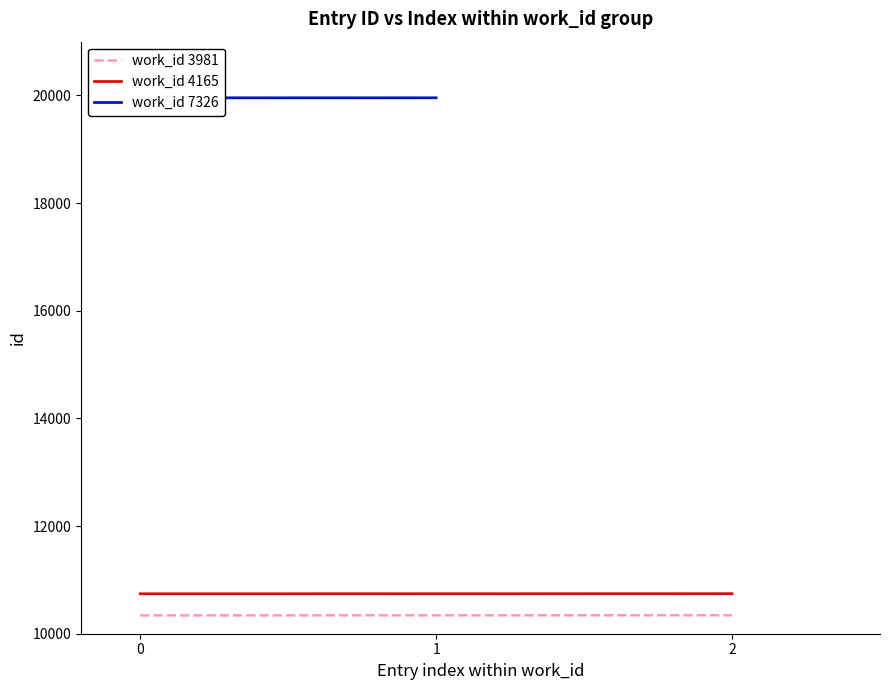

Is the value of work_id 3981 at 0 greater than the value of work_id 4165 at 1?

No